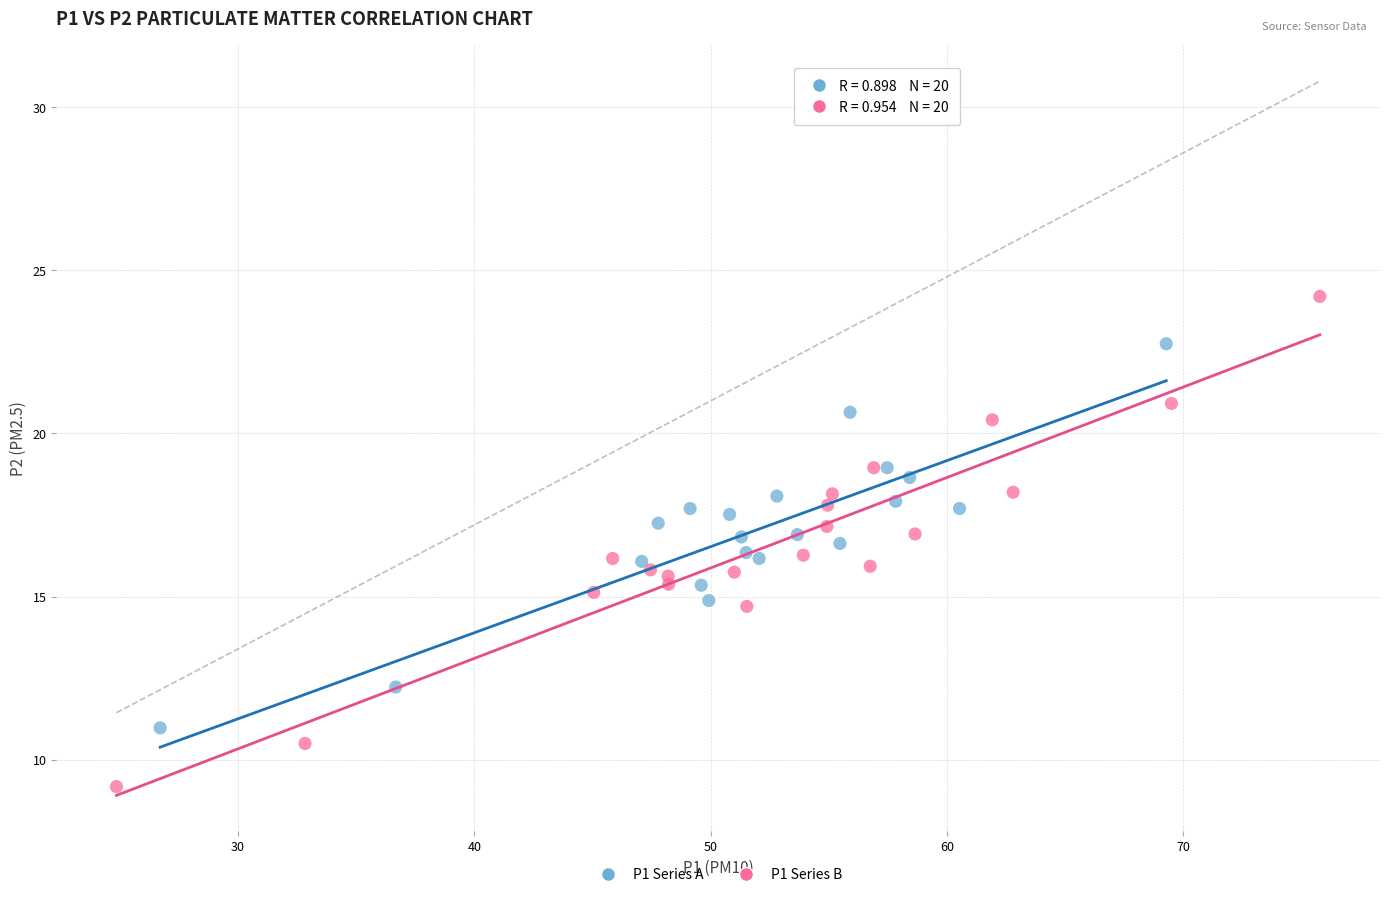

Which series has the largest Y range (max minus min)?

P1 Series B